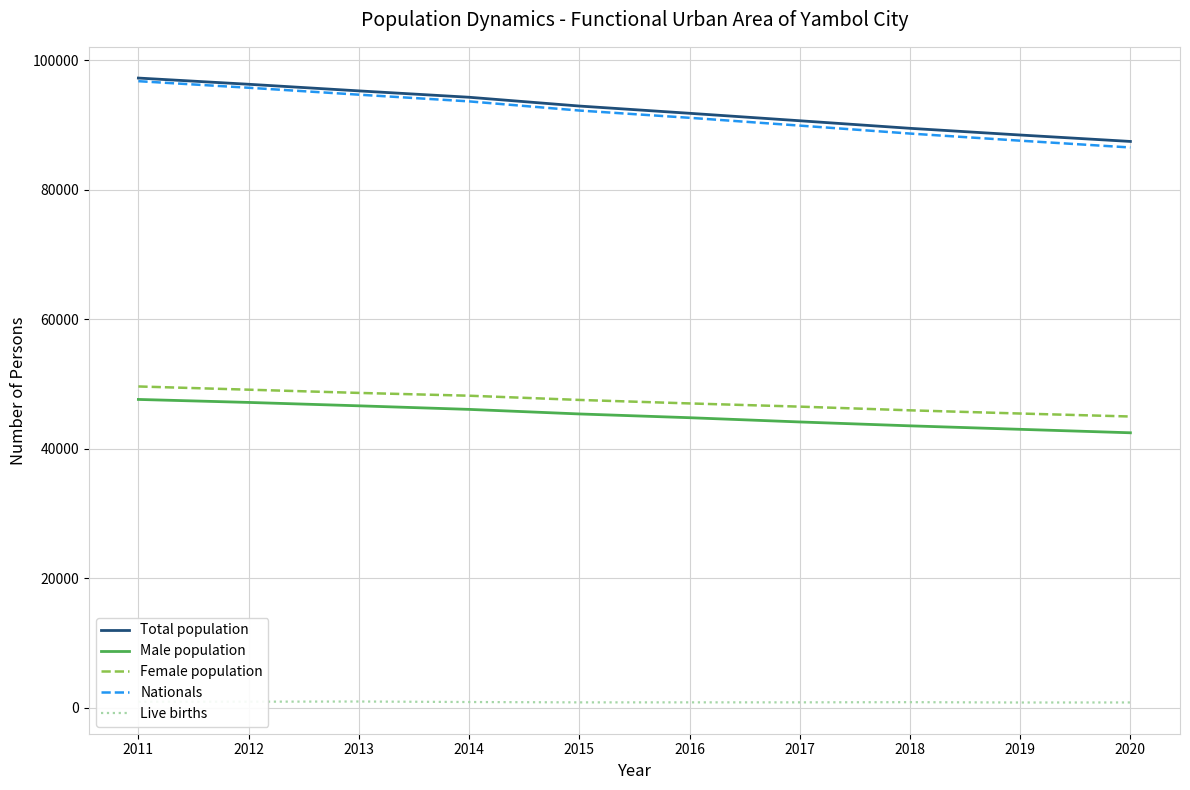

Is the value of Male population at 2019 greater than the value of Live births at 2017?

Yes